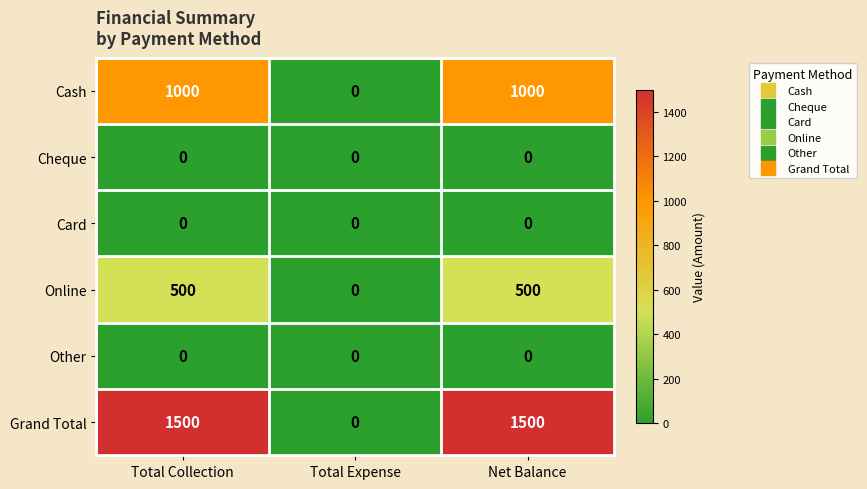

True or false: Other has a value of 0 at Total Expense.

True